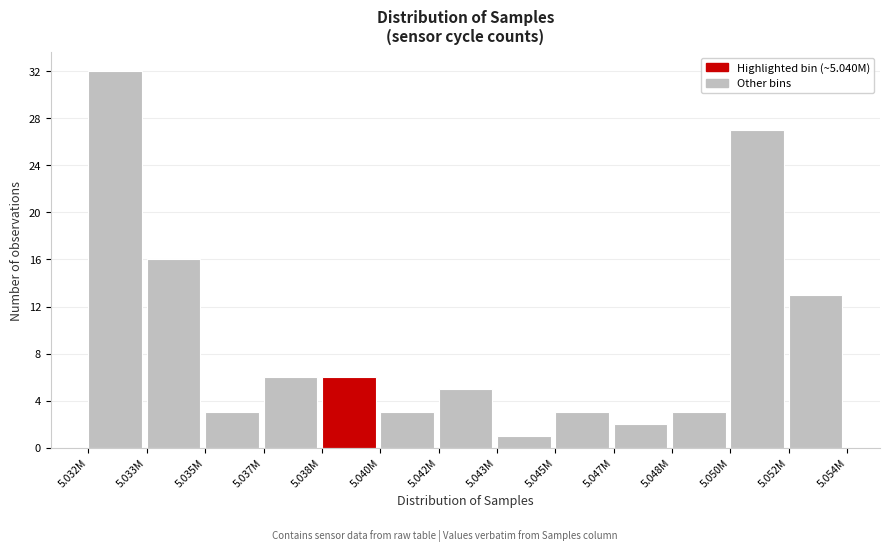

Reading left to right, transcribe all the data shown in this chart.

5.032M=32	5.033M=16	5.035M=3	5.037M=6	5.038M=6	5.040M=3	5.042M=5	5.043M=1	5.045M=3	5.047M=2	5.048M=3	5.050M=27	5.052M=13